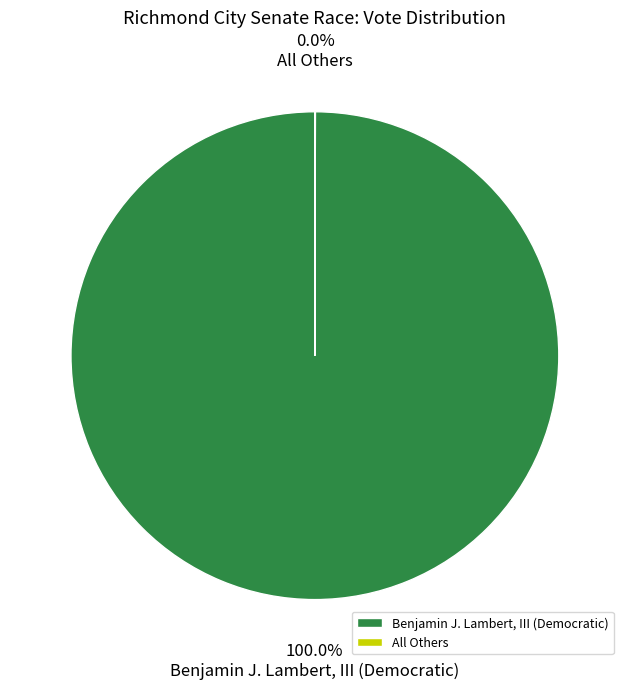

Is there any slice that represents more than half of the pie?

Yes